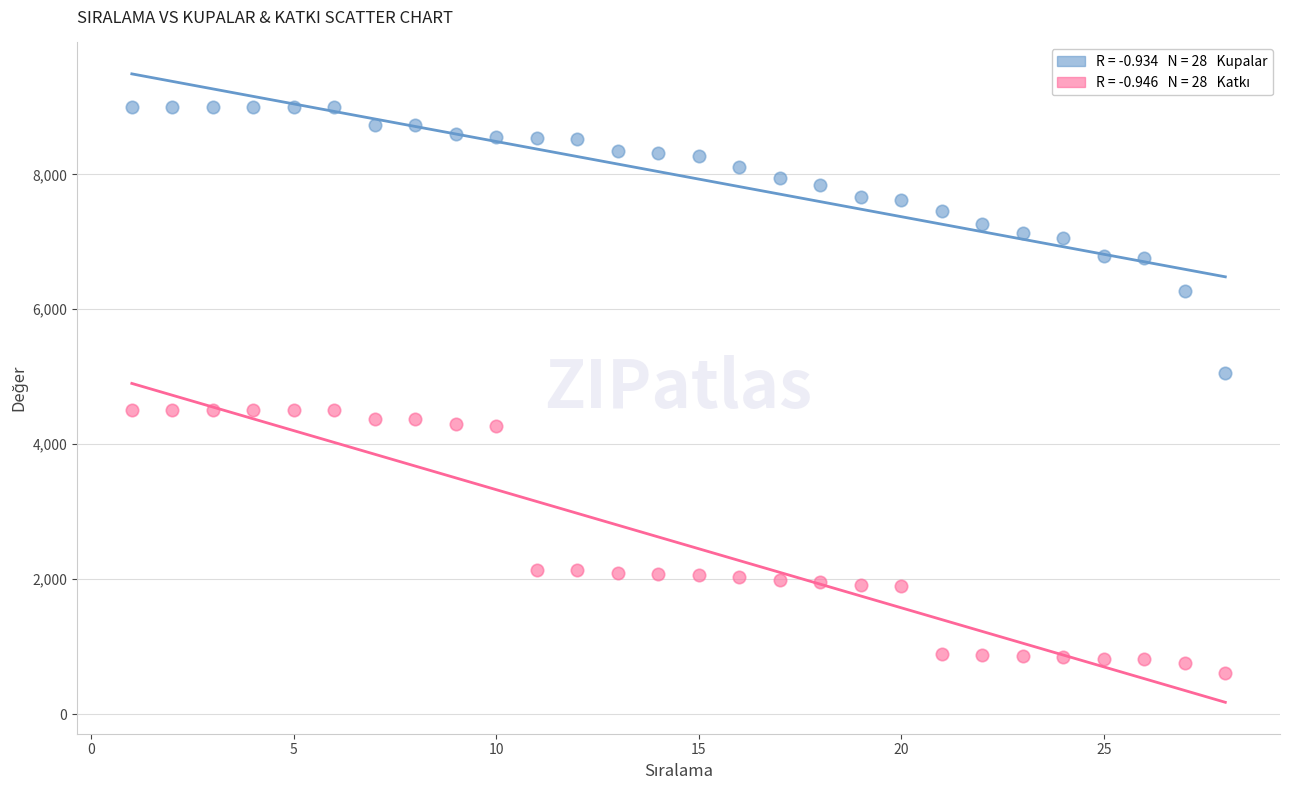

Across all data points, what is the range of X values (max minus min)?

27